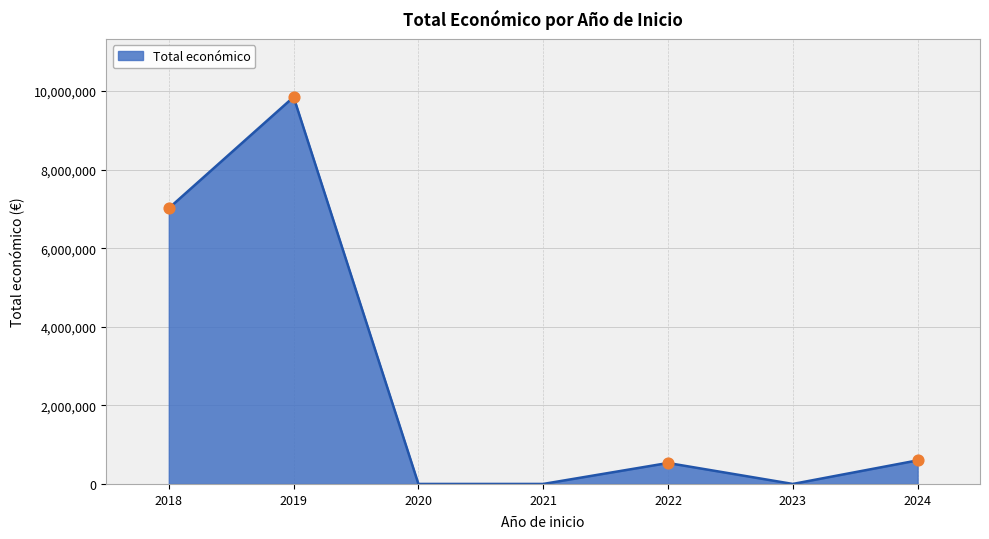

What is the change in value from 2018 to 2019?

+2830862